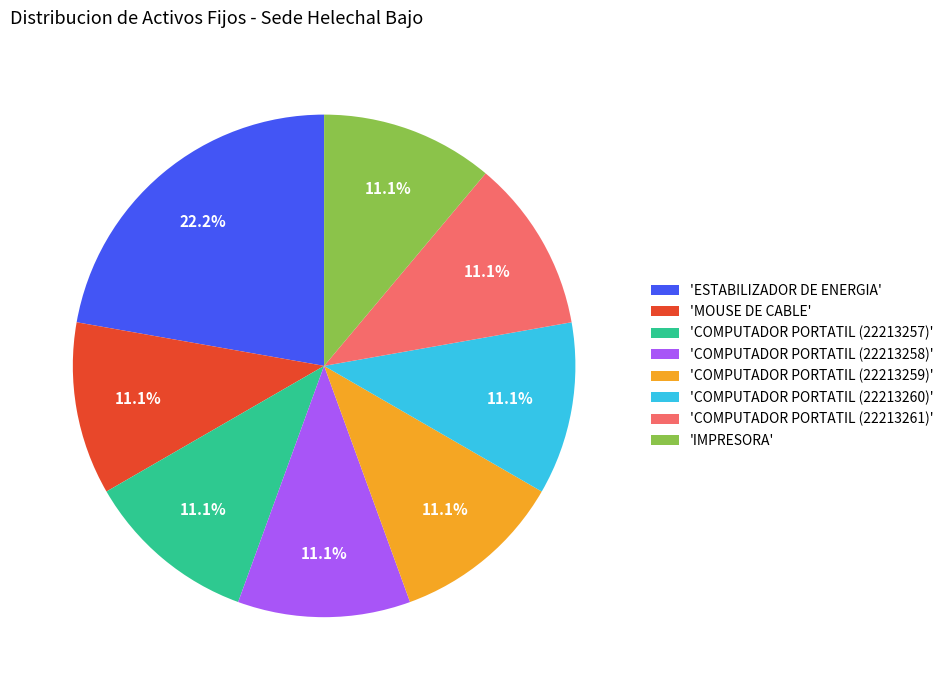

Between 'COMPUTADOR PORTATIL (22213260)' and 'ESTABILIZADOR DE ENERGIA', which is larger?

'ESTABILIZADOR DE ENERGIA'